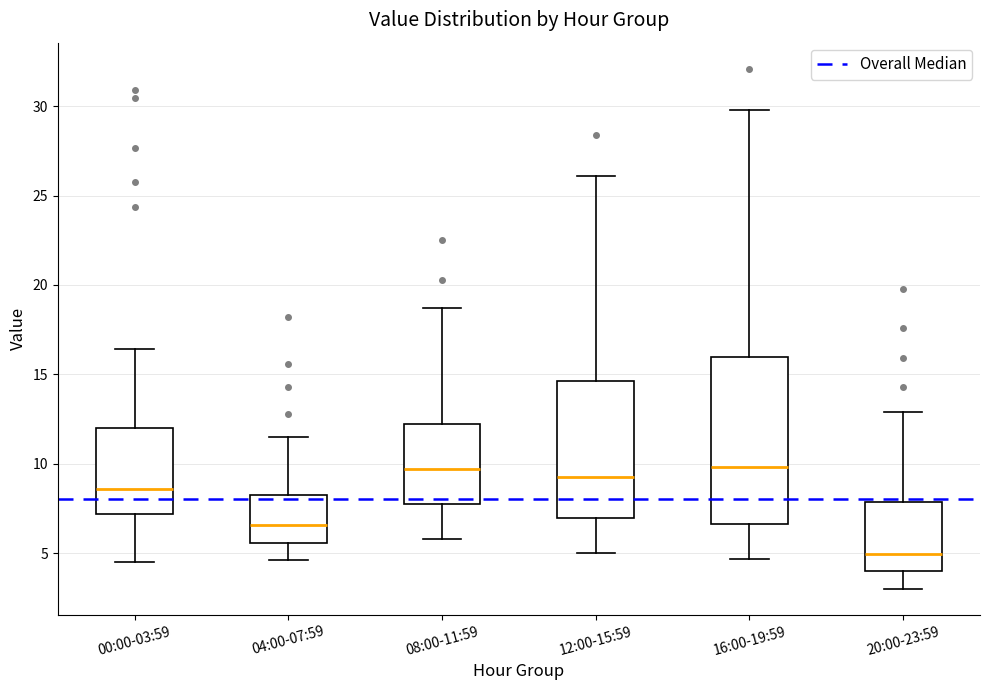

Where is the lower edge of the box for 00:00-03:59 on the y-axis? The values are not printed on the chart, so give them approximately, as read against the axis.

7.0